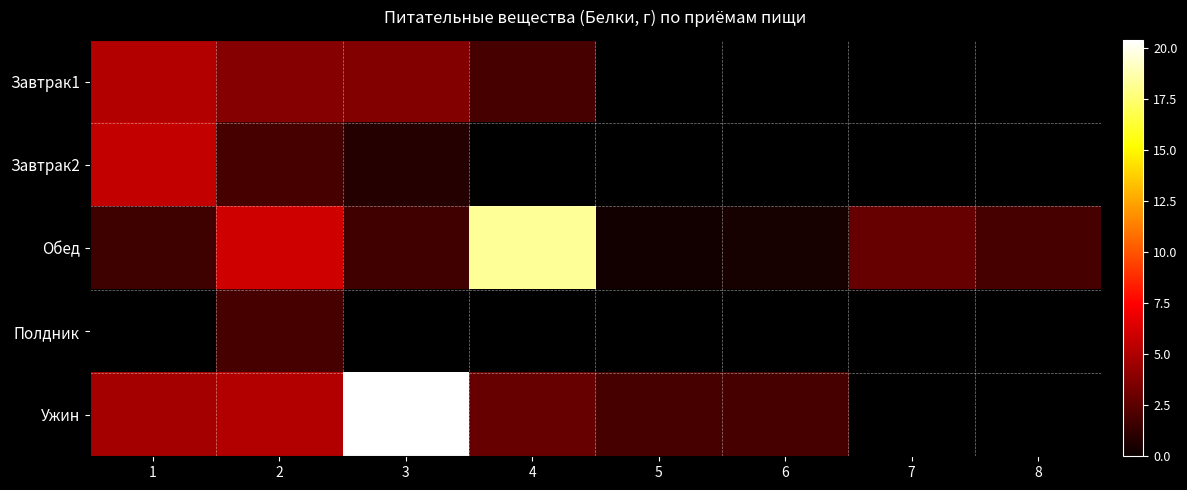

What is the maximum value for Завтрак1?

5.1